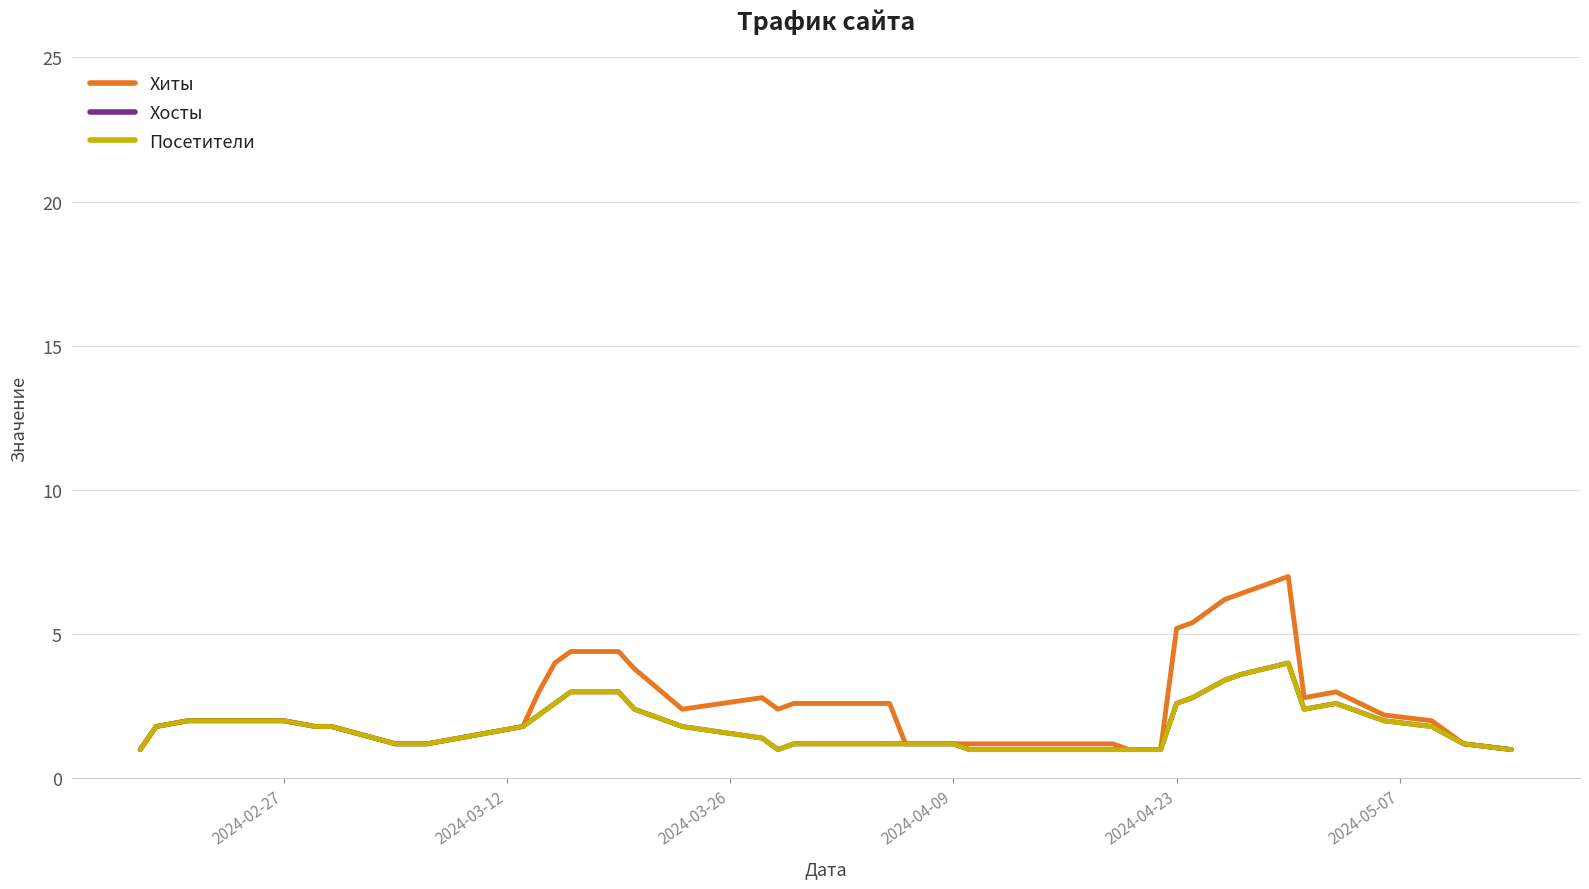

True or false: Посетители and Хосты intersect in this chart.

False